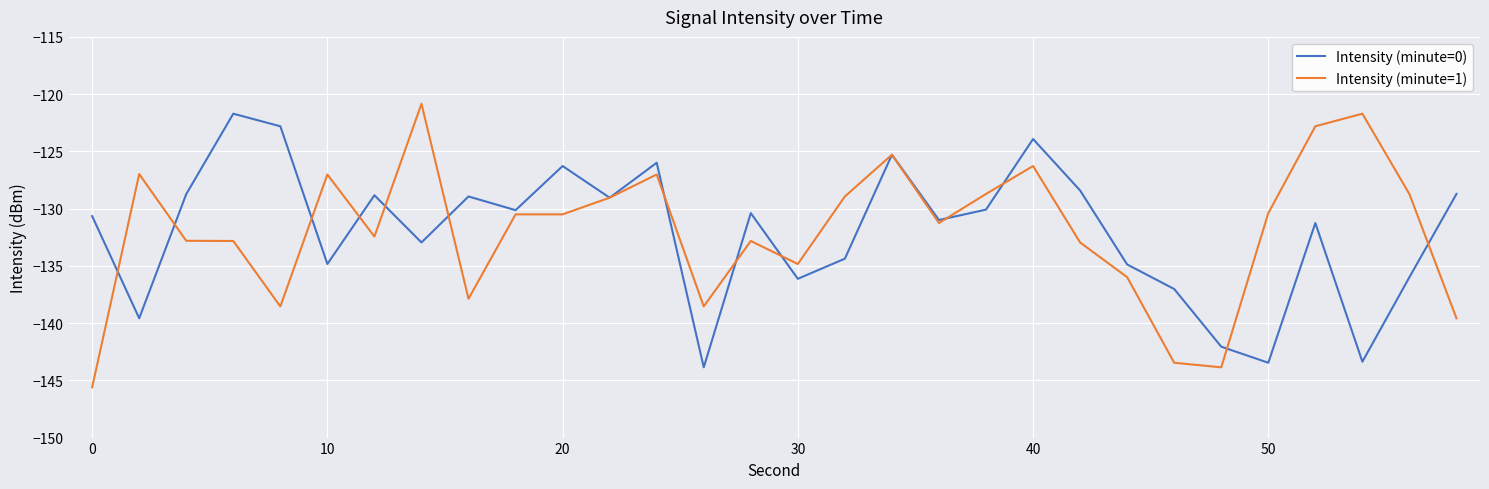

Which series has the widest spread of values?

Intensity (minute=1)